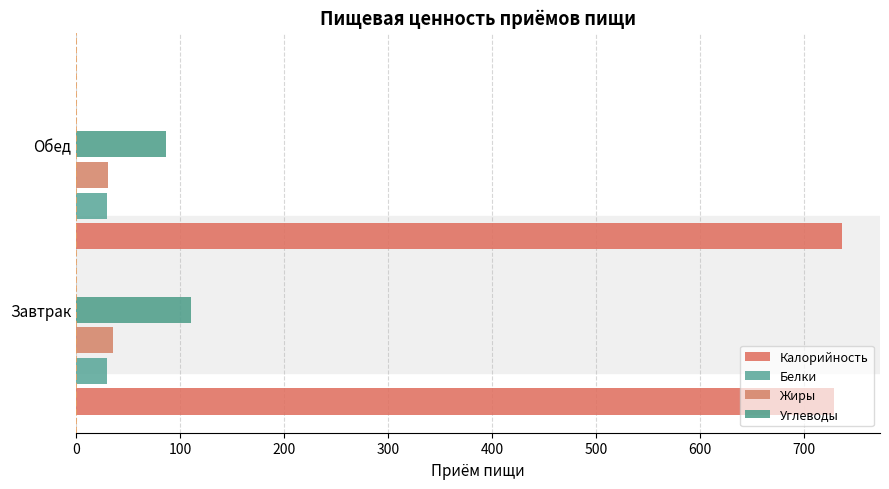

What is the difference between the maximum and minimum values in the Калорийность series?

7.0